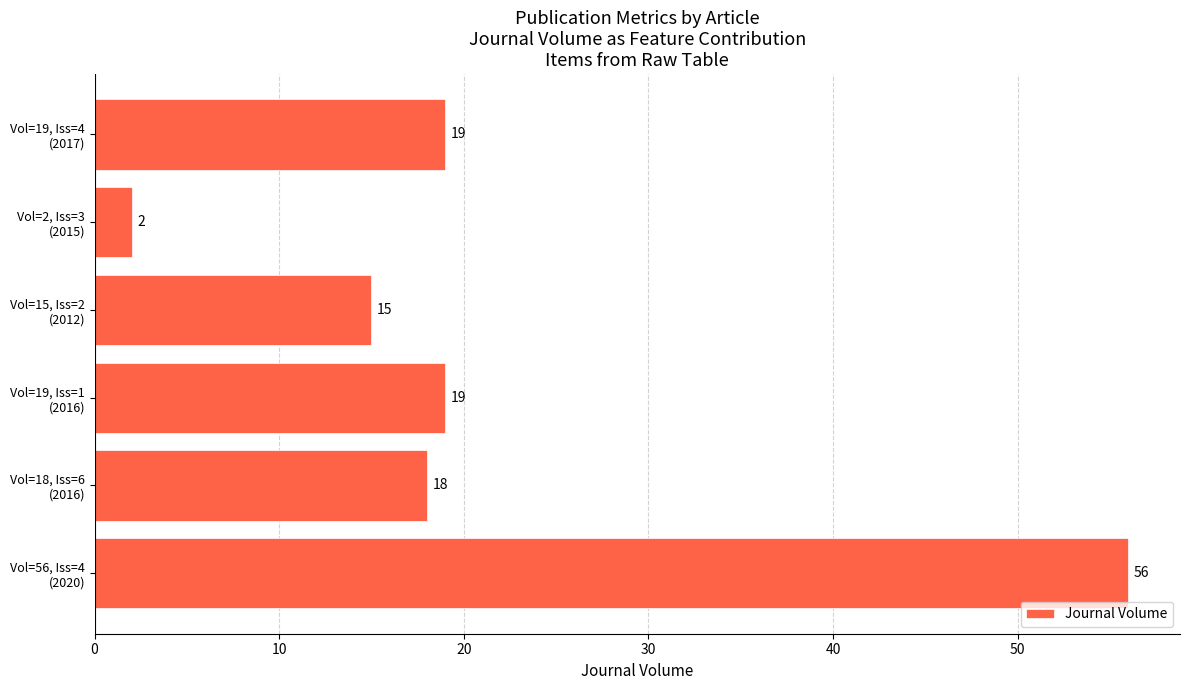

What is the difference between the maximum and minimum values?

54